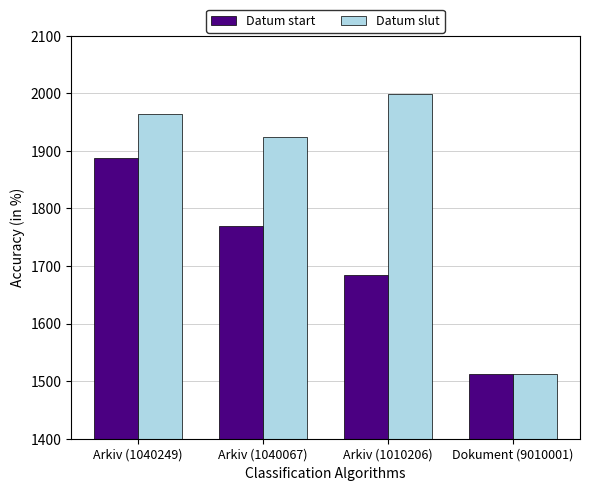

What is the average value of the Datum start series?

1713